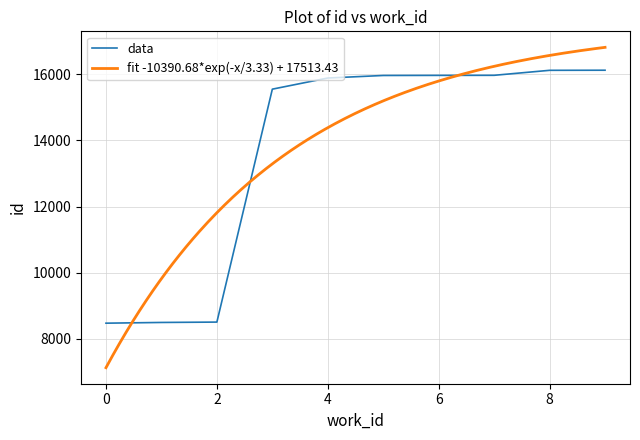

What is the minimum value for data?

8470